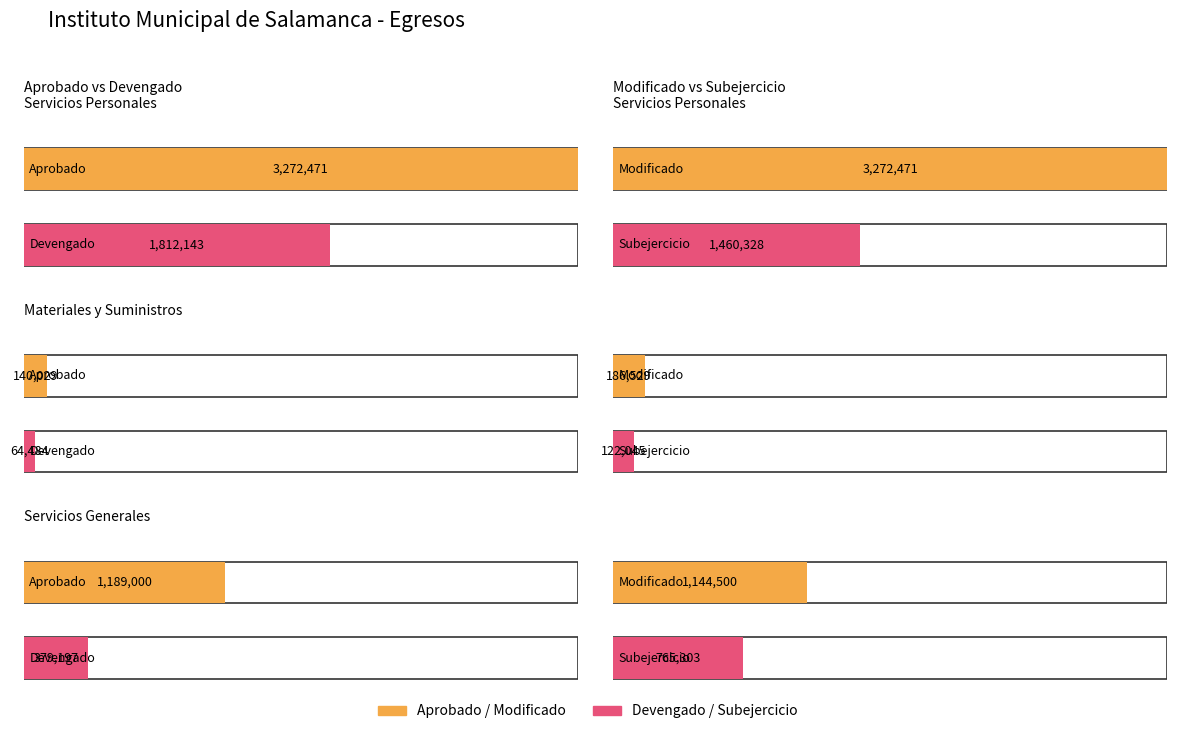

How many categories are shown in the chart?

3